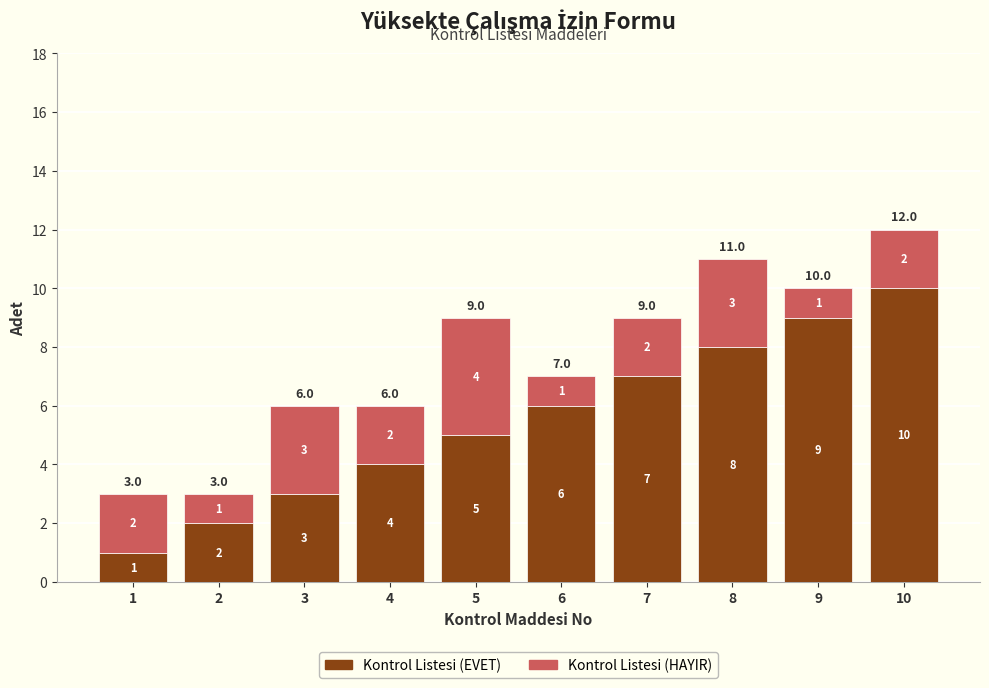

Does the chart contain any negative values?

No